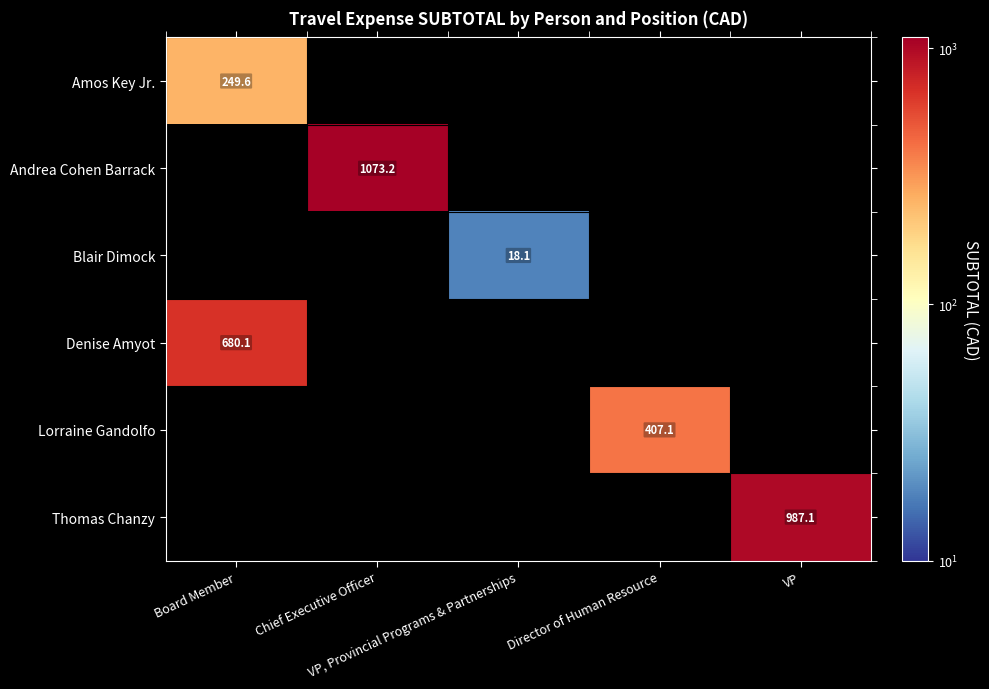

At which label is Amos Key Jr. closest to 249?

Board Member